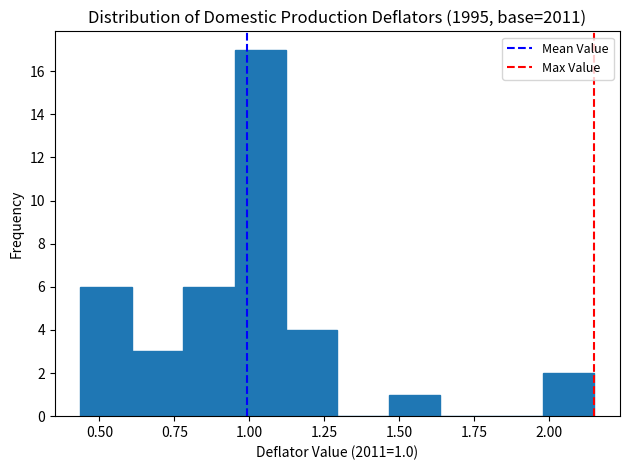

Around what value on the x-axis is the tallest bar? Give the approximate position of its centre, as read against the axis.

1.05